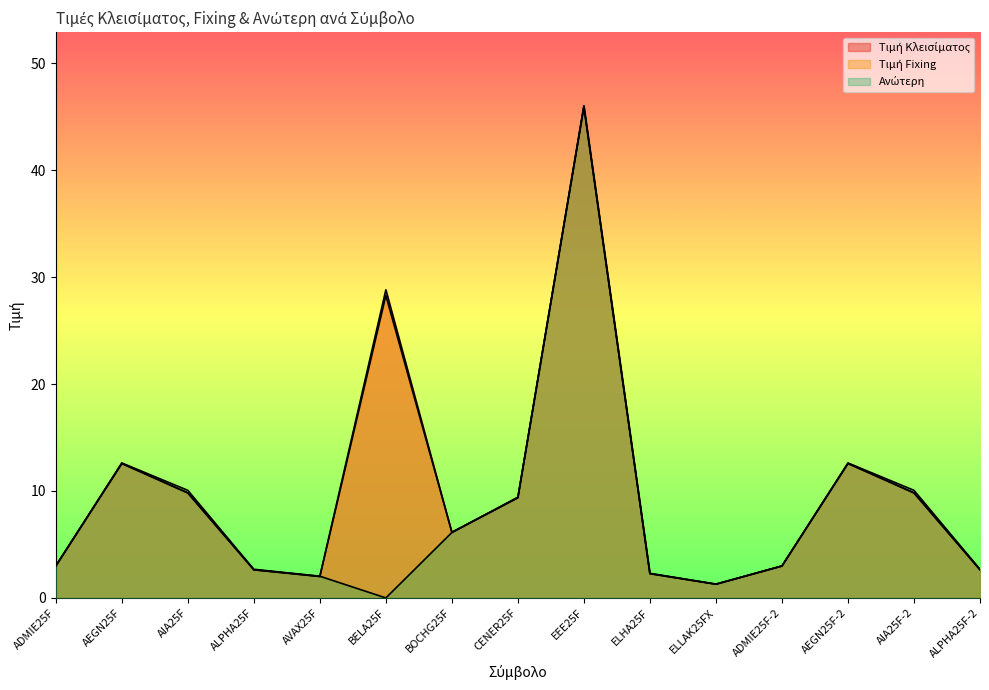

What are all the series names shown in the legend?

Τιμή Κλεισίματος, Τιμή Fixing, Ανώτερη